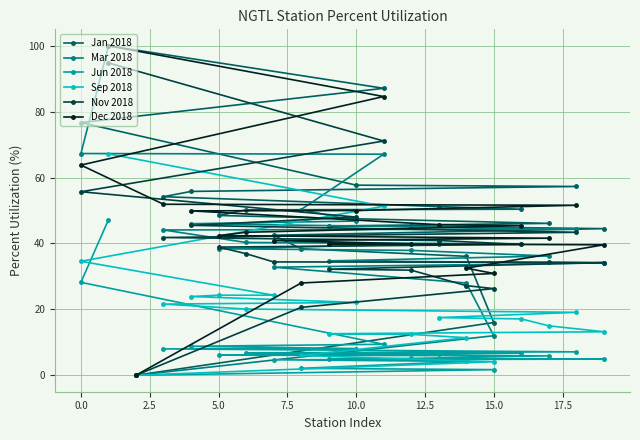

Which series has the widest spread of values?

Jan 2018